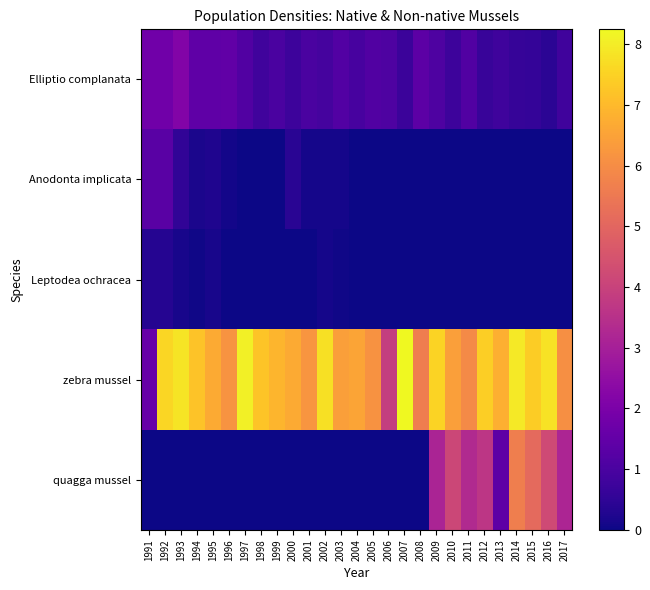

At 1991, list the series in order from largest to smallest.

Elliptio complanata, zebra mussel, Anodonta implicata, Leptodea ochracea, quagga mussel